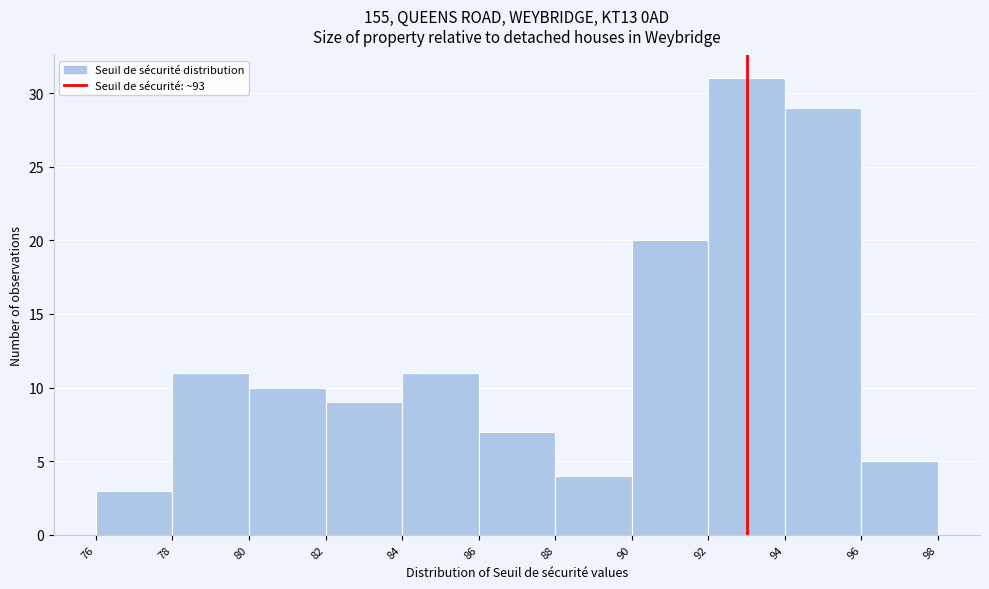

How tall is the bar that spans 92 to 94 on the x-axis? The values are not printed on the chart, so give them approximately, as read against the axis.

31